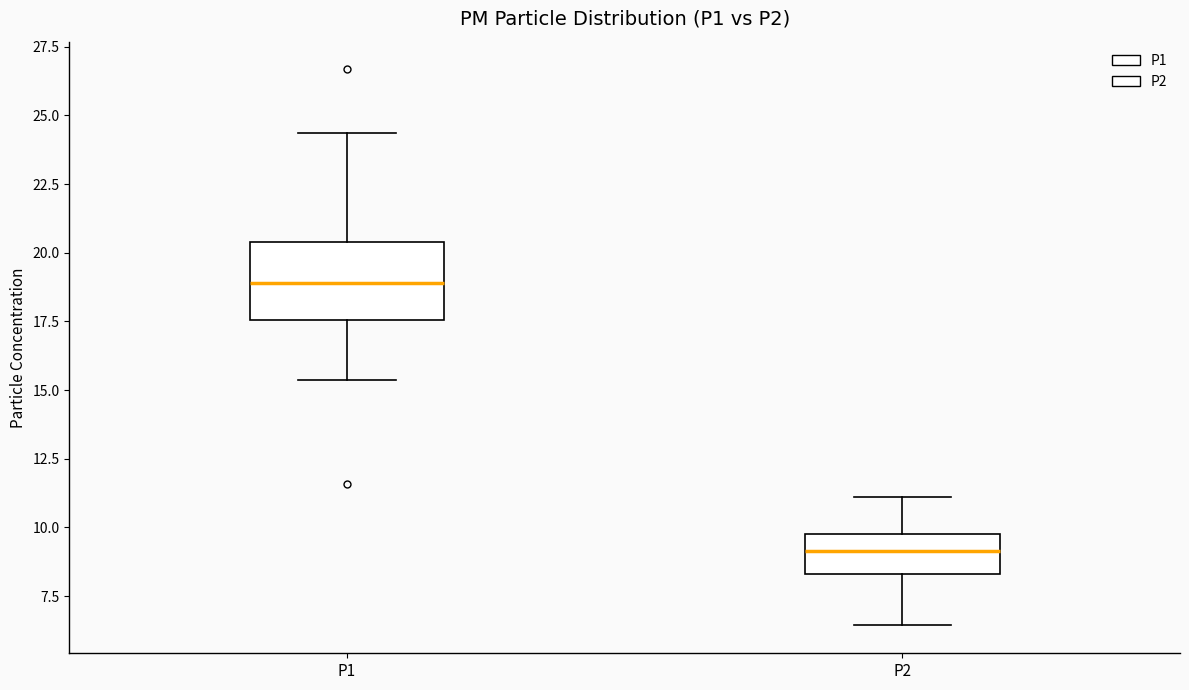

Reading left to right, read every box against the y-axis: the position of its median line, the range the box covers, and the ends of its whiskers. The values are not printed on the chart, so give them approximately, as read against the axis.

P1: median 19.0, box 17.5 to 20.5, whiskers 15.5 to 24.5
P2: median 9.0, box 8.5 to 10.0, whiskers 6.5 to 11.0